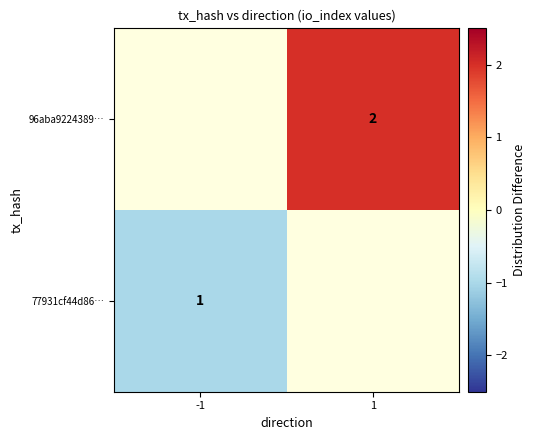

Between -1 and 1, which is larger?

1